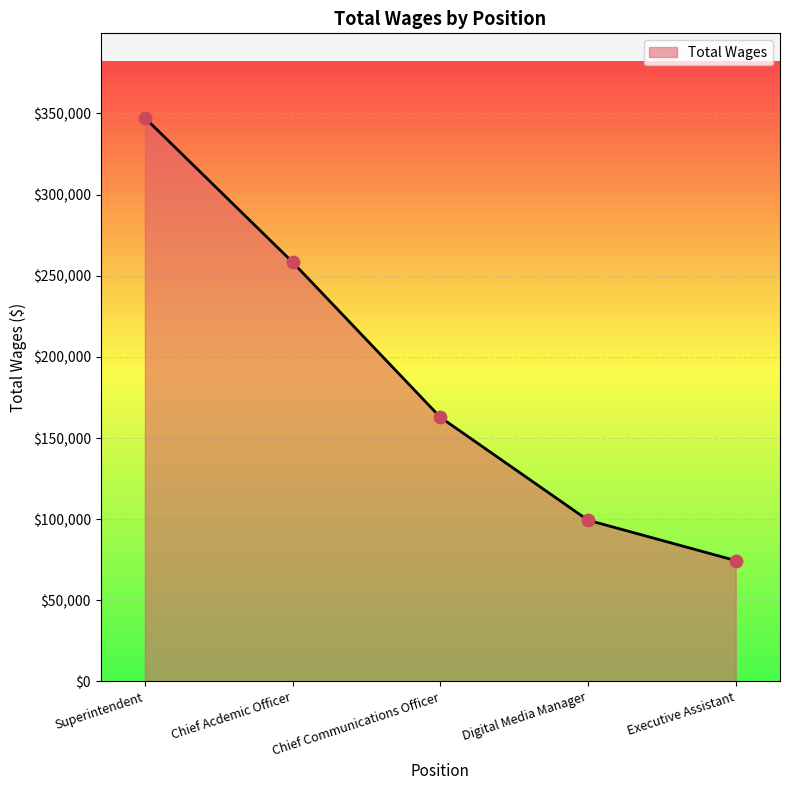

What is the change in value from Superintendent to Digital Media Manager?

-247897